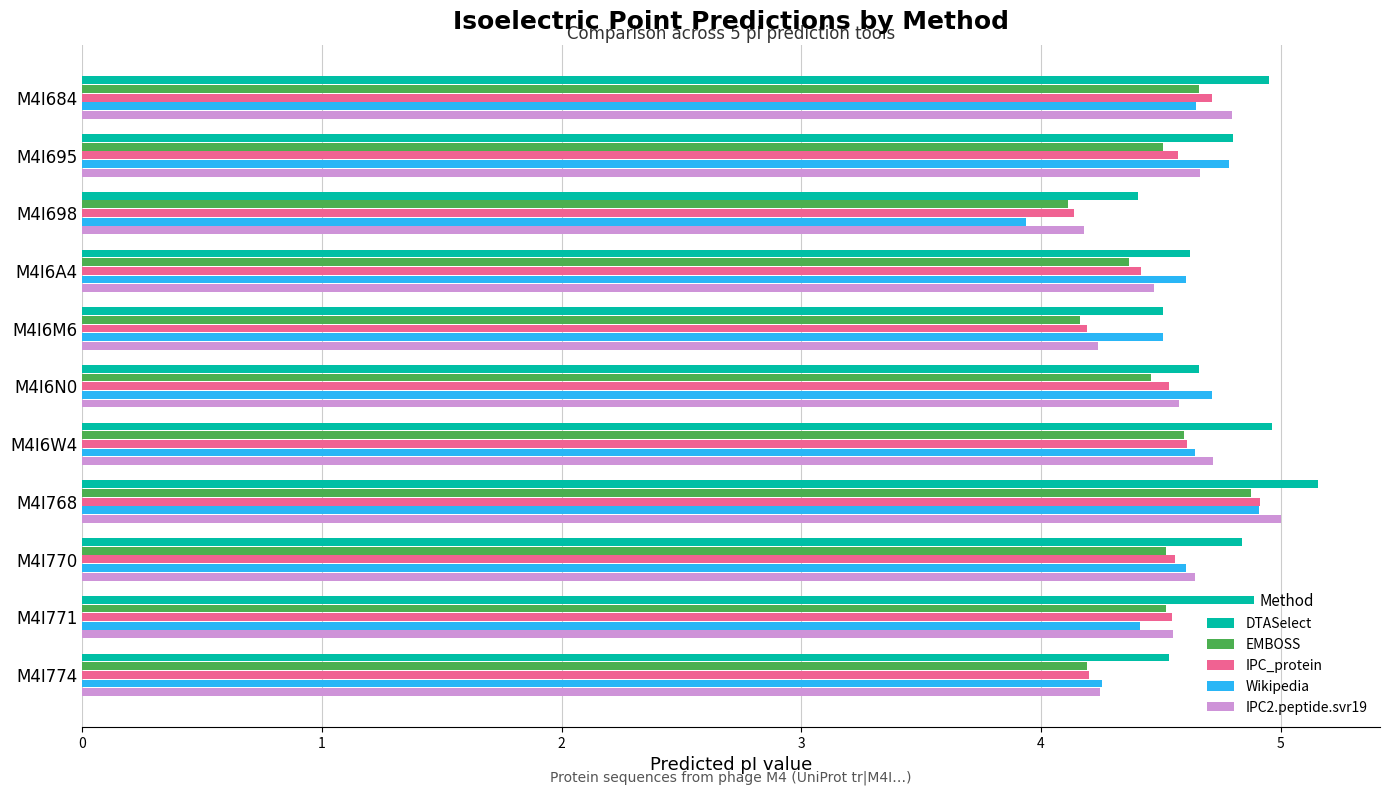

Where is IPC_protein nearest to the value 4?

M4I698